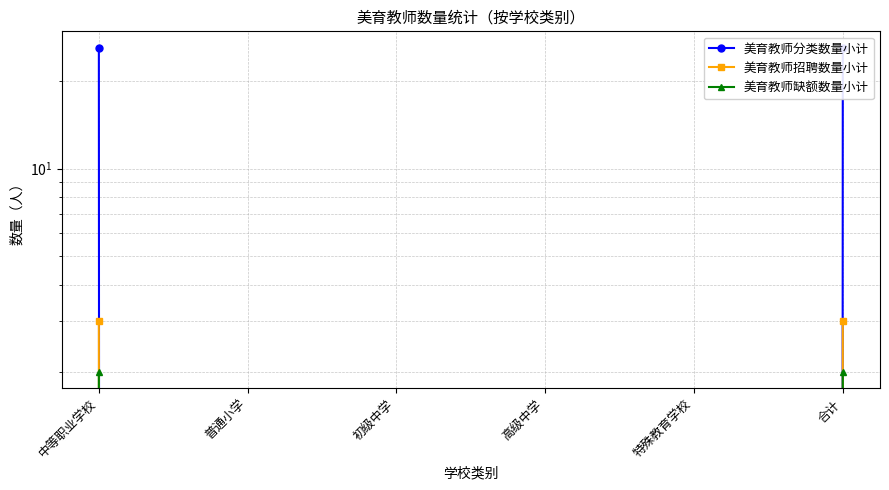

Reading right to left, extract all data points from this chart.

美育教师分类数量小计: 合计=26	特殊教育学校=0	高级中学=0	初级中学=0	普通小学=0	中等职业学校=26
美育教师招聘数量小计: 合计=3	特殊教育学校=0	高级中学=0	初级中学=0	普通小学=0	中等职业学校=3
美育教师缺额数量小计: 合计=2	特殊教育学校=0	高级中学=0	初级中学=0	普通小学=0	中等职业学校=2